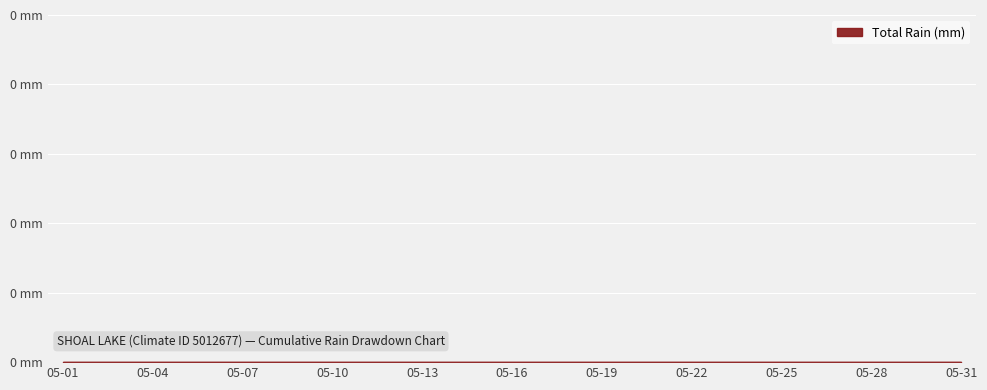

True or false: Total Rain (mm) has a value of -7.4 at 1979-05-23.

False